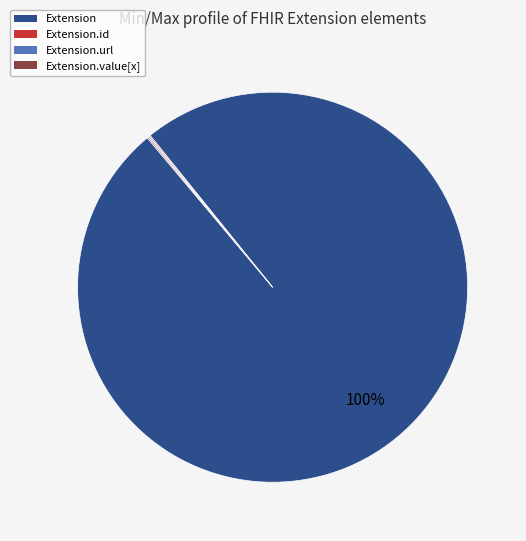

What is the largest slice in the pie chart?

Extension